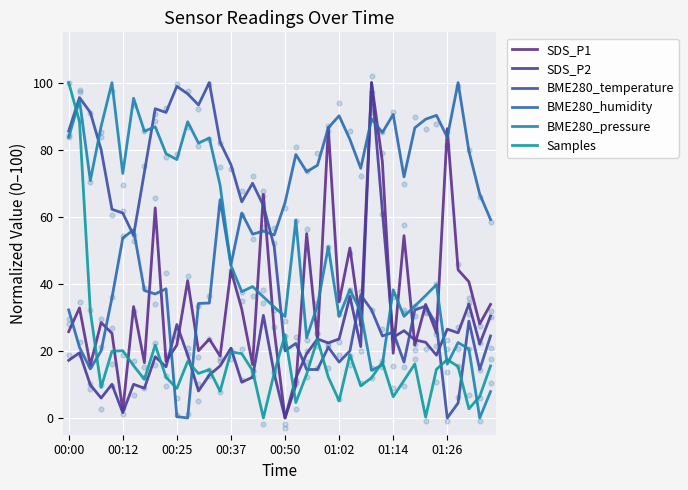

Which series has the largest total across all categories?

BME280_humidity